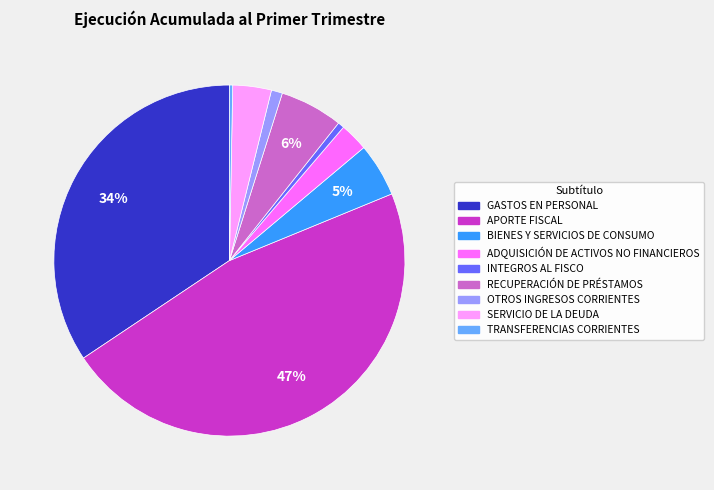

Does any single category account for the majority?

No